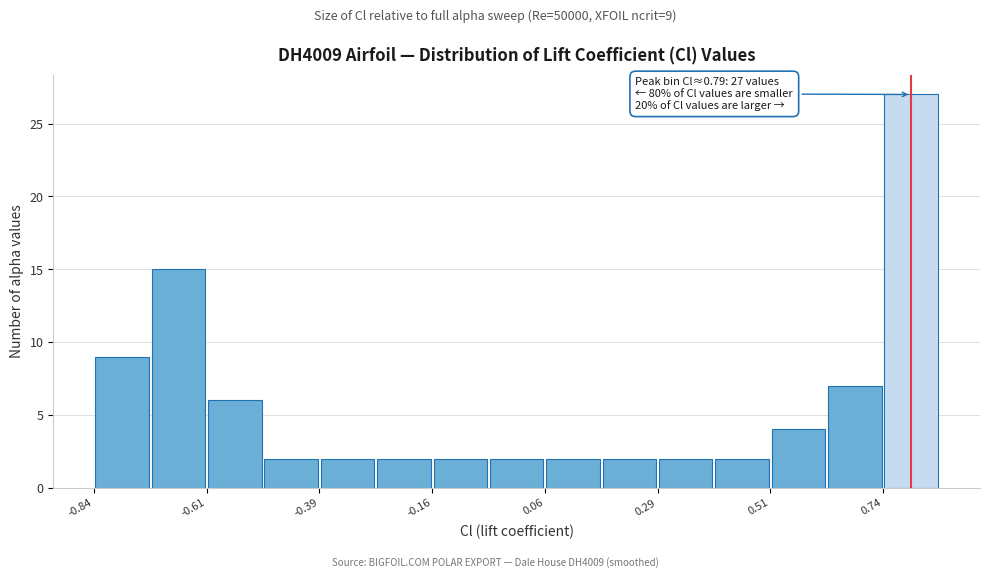

Read against the x-axis, roughly where is the centre of the tallest bar?

0.80